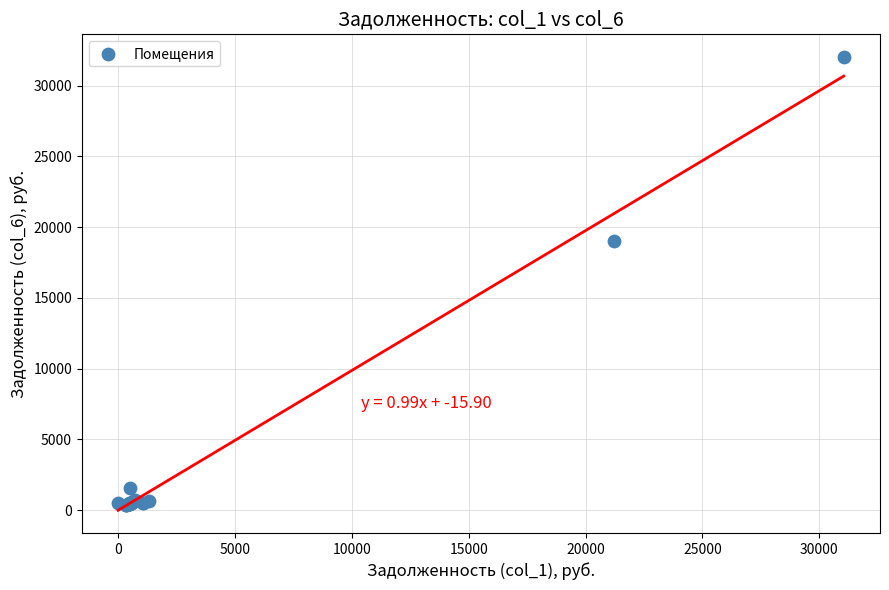

What Y value in the scatter plot is closest to 16181?

19024.7